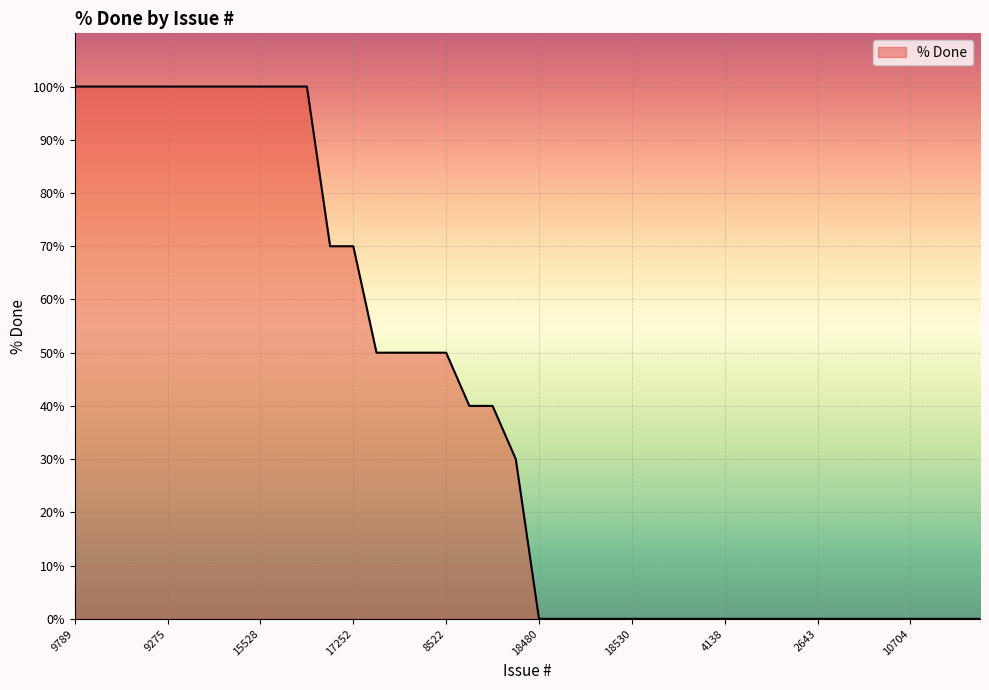

Does the chart display data point markers on the line(s)?

No